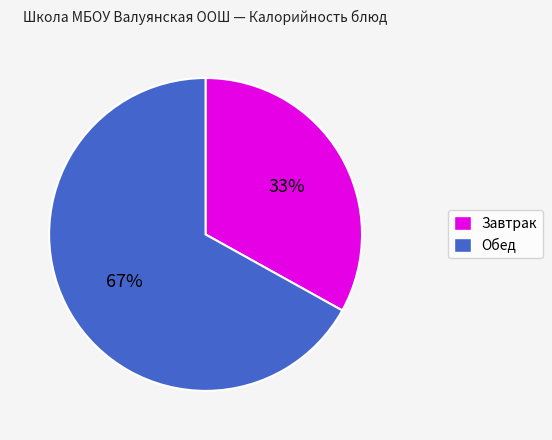

To the nearest percent, what is the average slice percentage?

50%